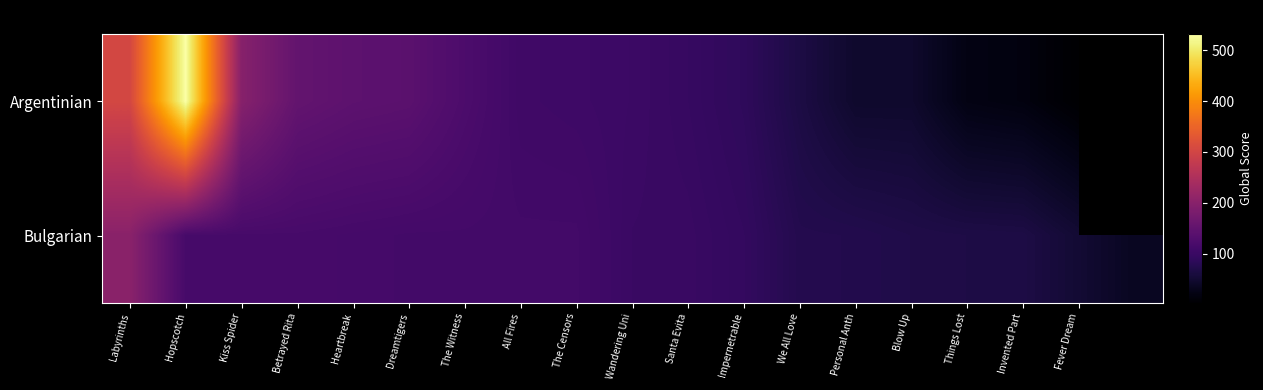

Is the value of Bulgarian at Hopscotch greater than the value of Argentinian at Labyrinths?

No